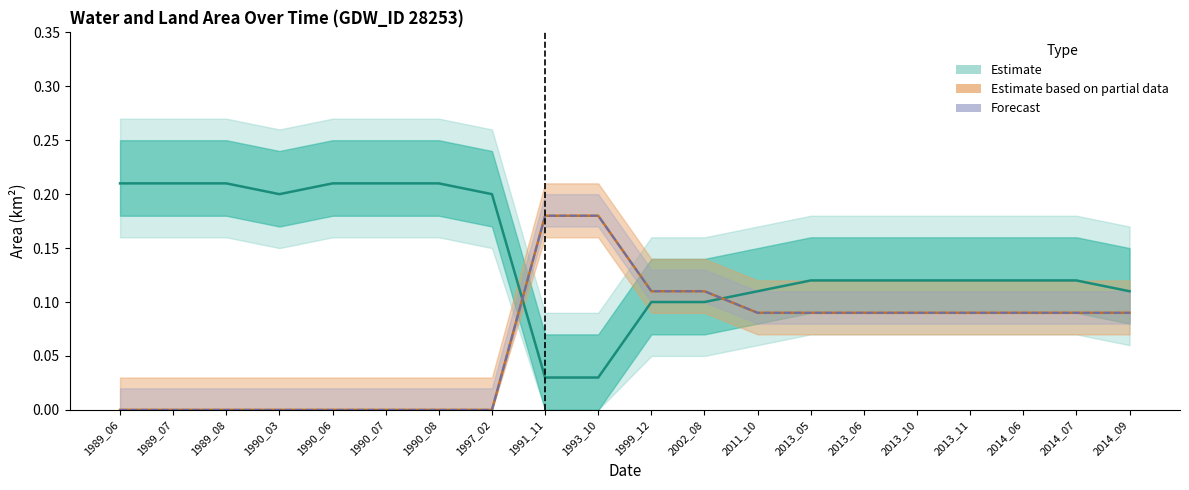

Count the waterArea line values in the range 0 to 1.

20